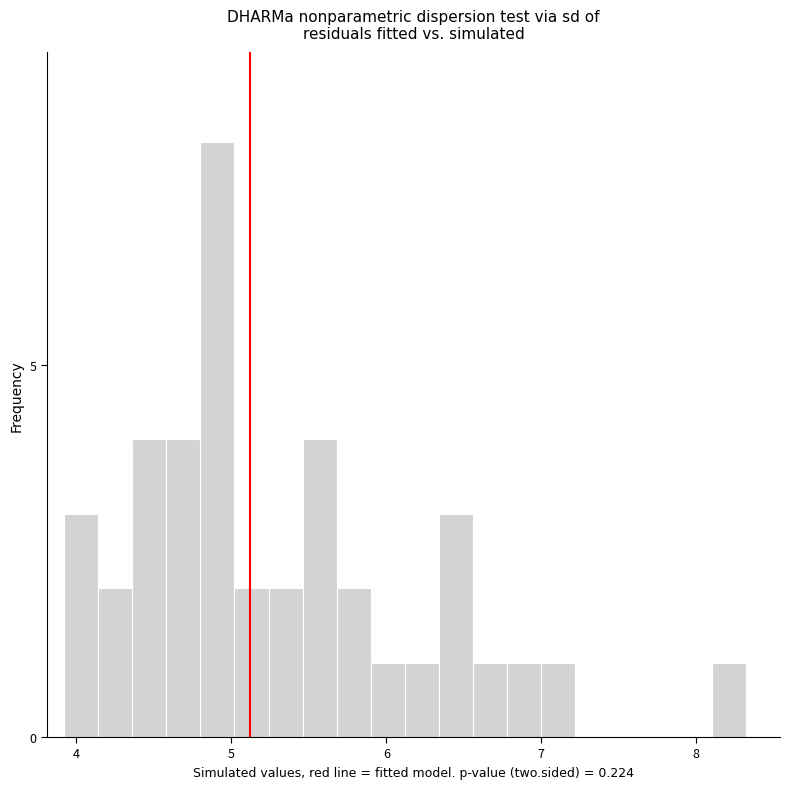

Around what value on the x-axis is the tallest bar? Give the approximate position of its centre, as read against the axis.

4.9